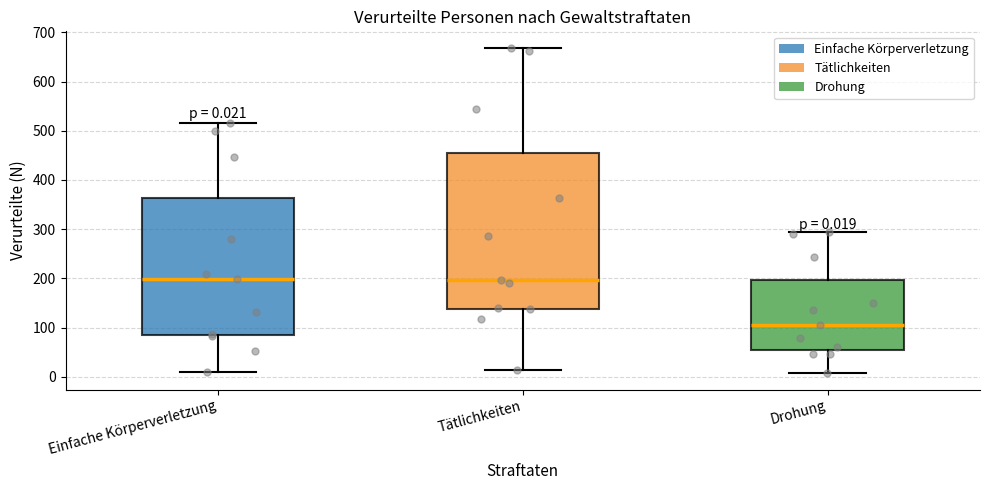

Which box is the tallest, from its lower edge to its upper edge?

Tätlichkeiten